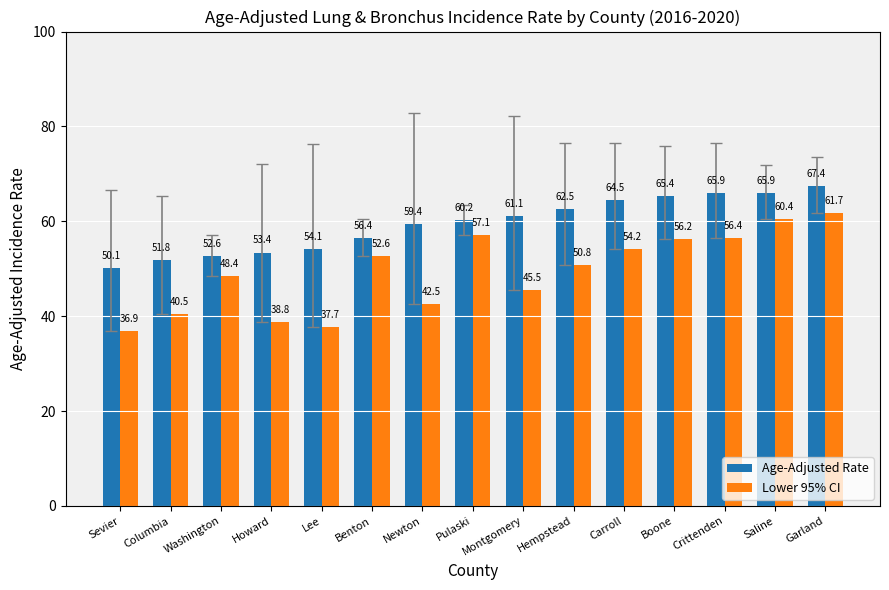

The value of Age-Adjusted Rate at Carroll is 84.3. True or false?

False